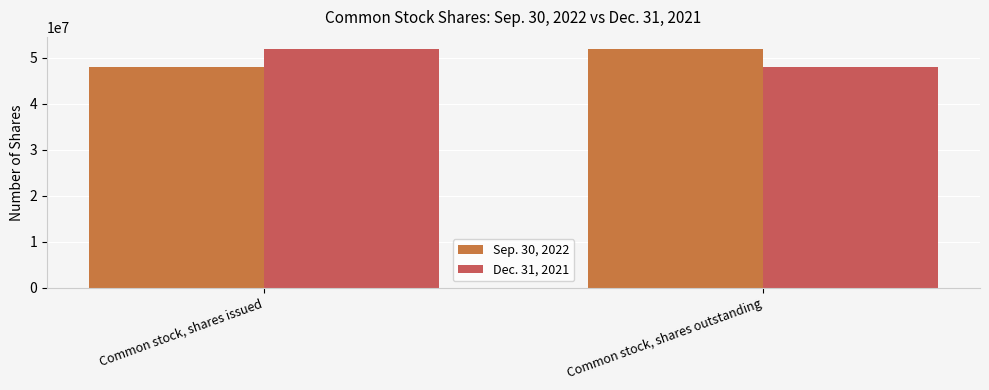

What is the sum of the Sep. 30, 2022 values at Common stock, shares outstanding and Common stock, shares issued?

100047737